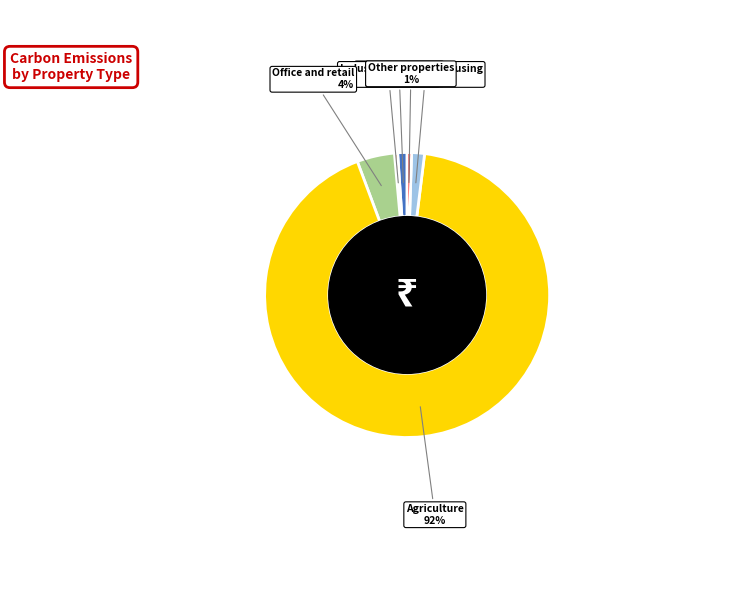

Combined, do Private rental housing and Industry and crafts account for over 50%?

No